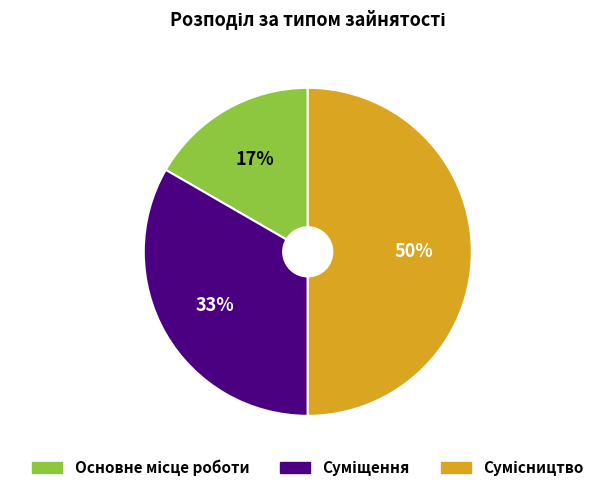

To the nearest percent, what is the average slice percentage?

33%